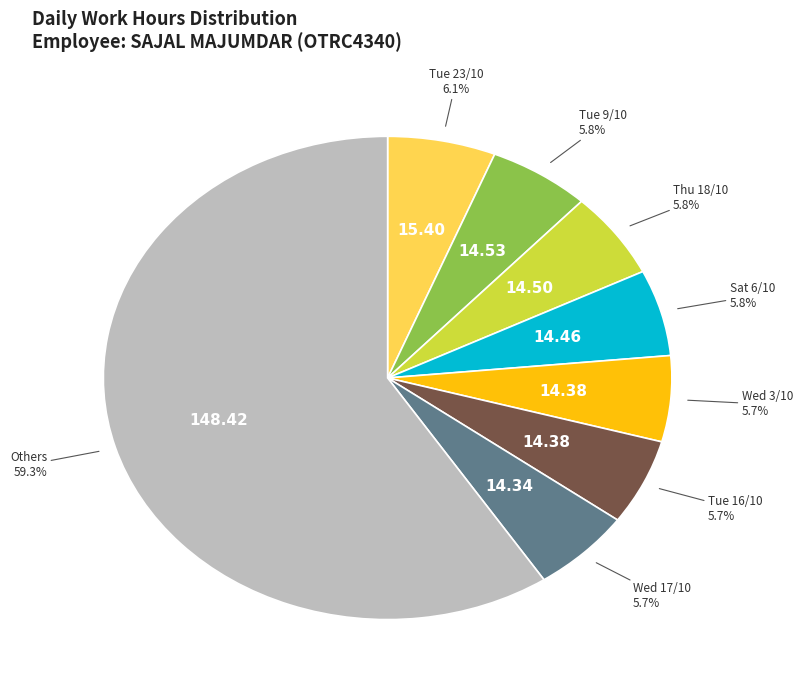

Does any single category account for the majority?

Yes